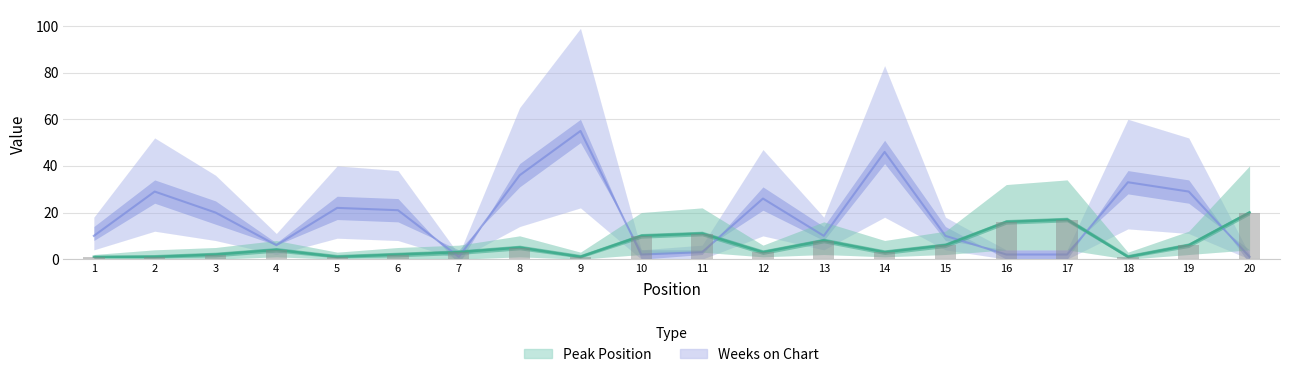

Reading right to left, transcribe all the data shown in this chart.

Weeks on Chart: 20=1	19=29	18=33	17=2	16=2	15=10	14=46	13=10	12=26	11=3	10=2	9=55	8=36	7=1	6=21	5=22	4=6	3=20	2=29	1=10
Peak Position: 20=20	19=6	18=1	17=17	16=16	15=6	14=3	13=8	12=3	11=11	10=10	9=1	8=5	7=3	6=2	5=1	4=4	3=2	2=1	1=1